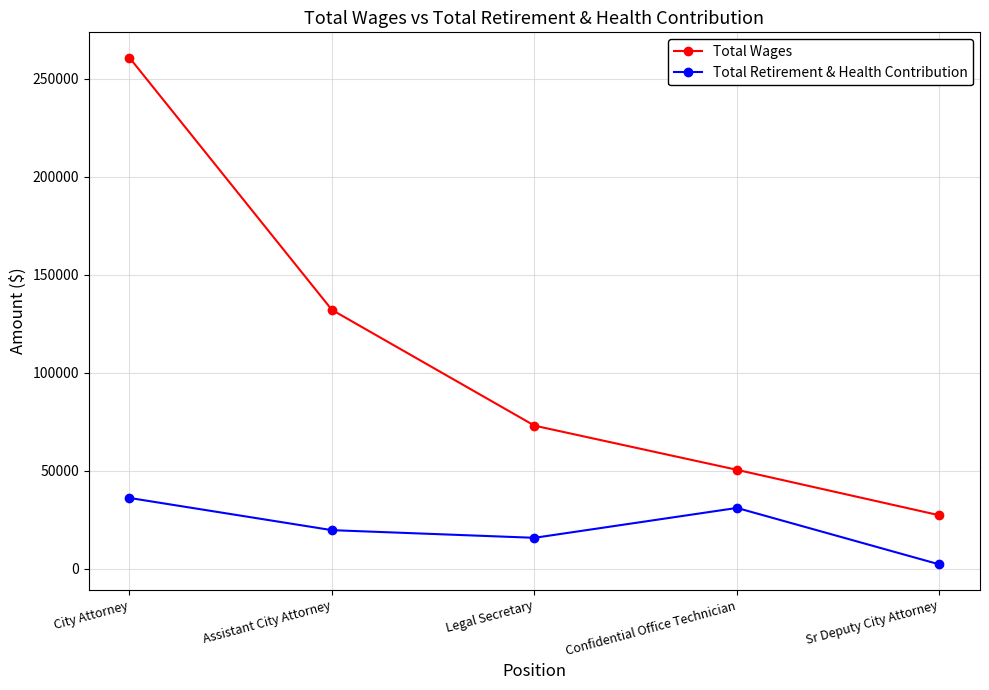

True or false: Total Retirement & Health Contribution and Total Wages cross at least once.

False